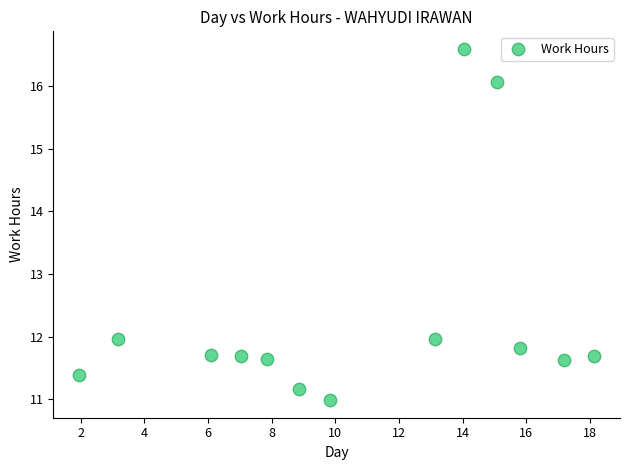

What is the range of Y values (max minus min)?

5.6